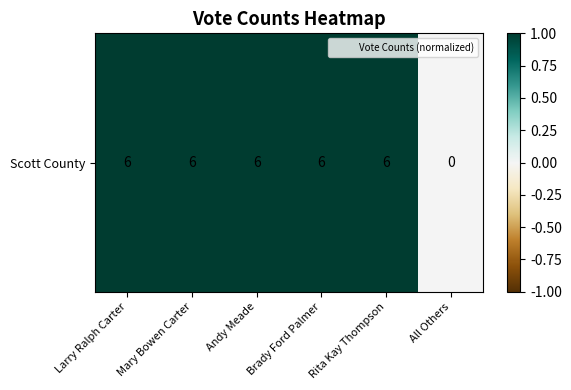

Reading right to left, what are all the values shown in this chart?

0	1	1	1	1	1